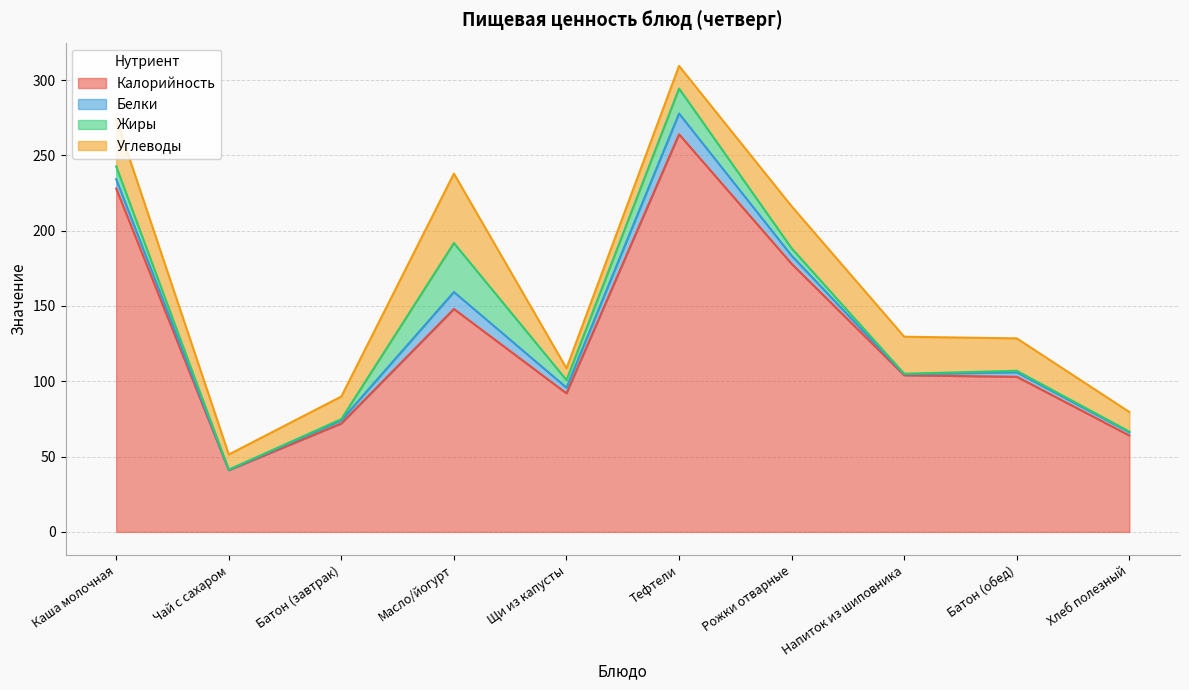

At which label does Белки reach its minimum?

Чай с сахаром